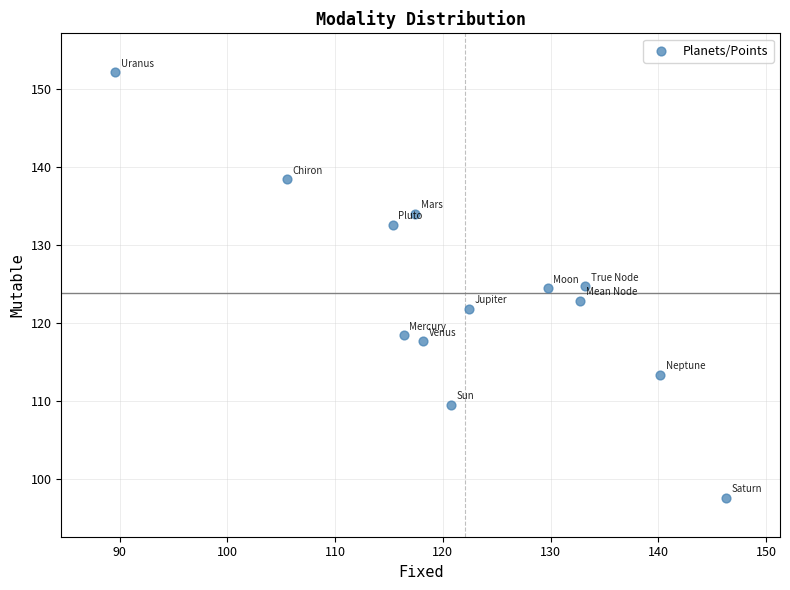

What is the range of Y values (max minus min)?

54.5